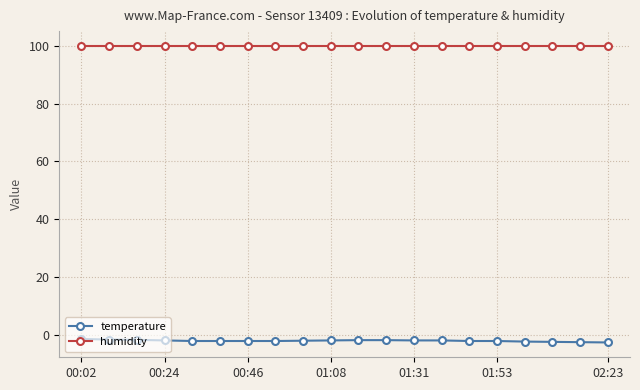

Count the number of categories in the chart.

20